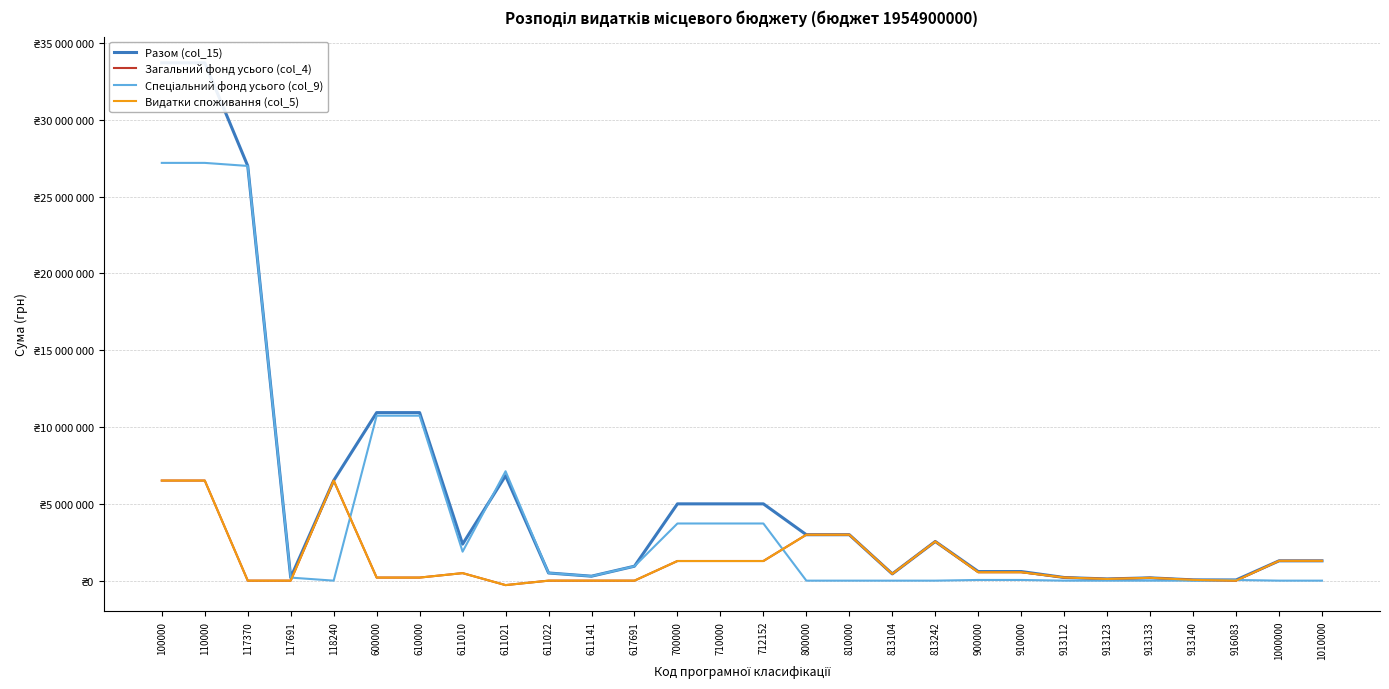

Is it true that Спеціальний фонд усього (col_9) equals 3721400 at 700000?

True